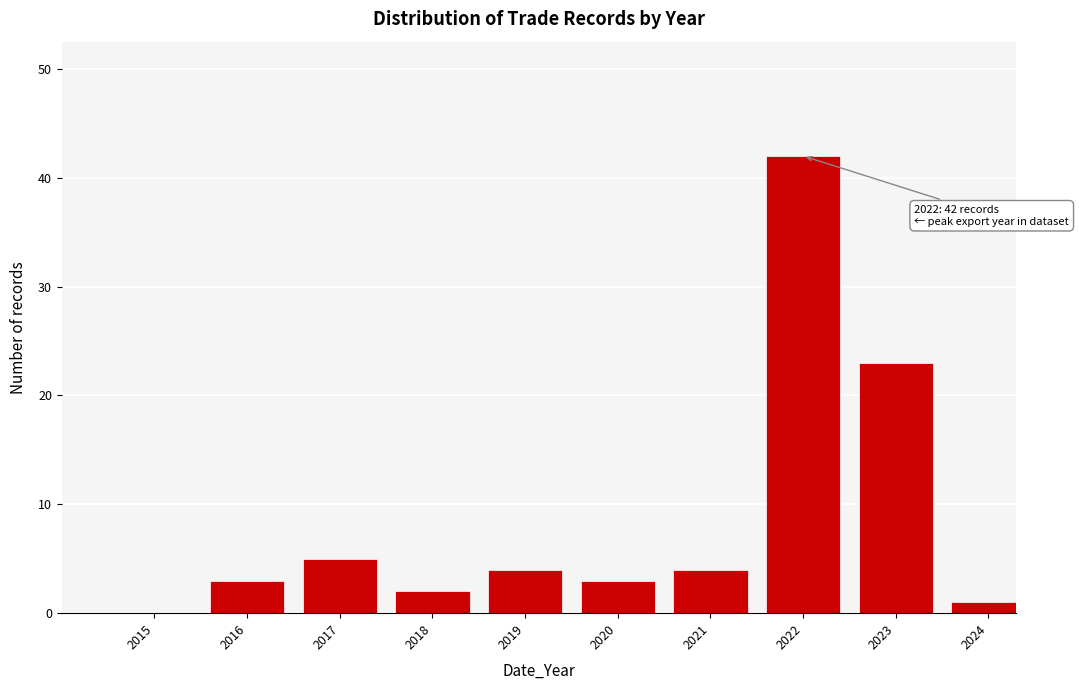

Reading left to right, extract all data points from this chart.

2015=0	2016=3	2017=5	2018=2	2019=4	2020=3	2021=4	2022=42	2023=23	2024=1